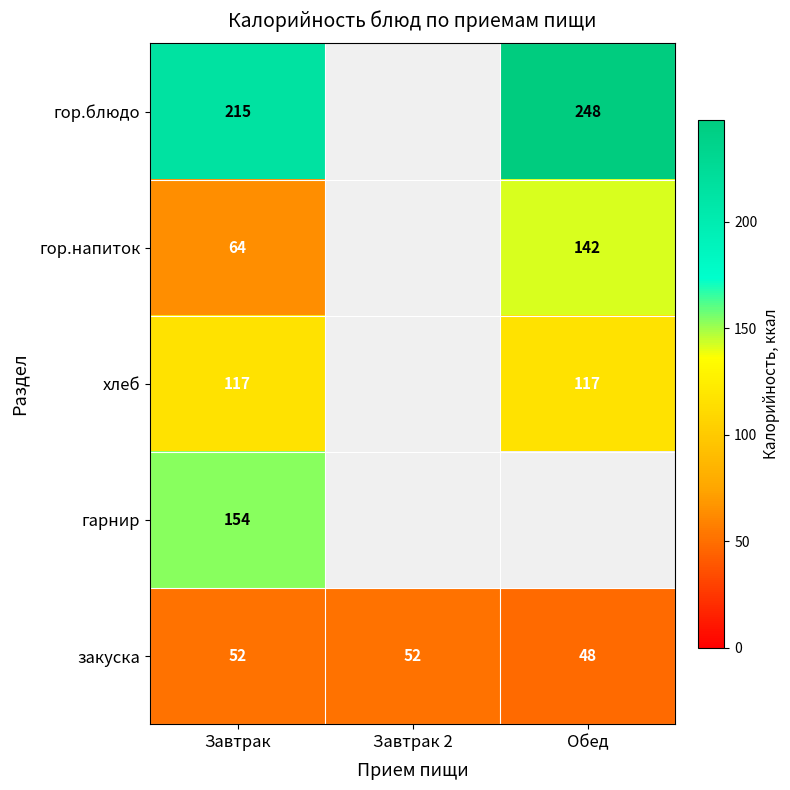

What is the difference between the закуска values at Обед and Завтрак?

4